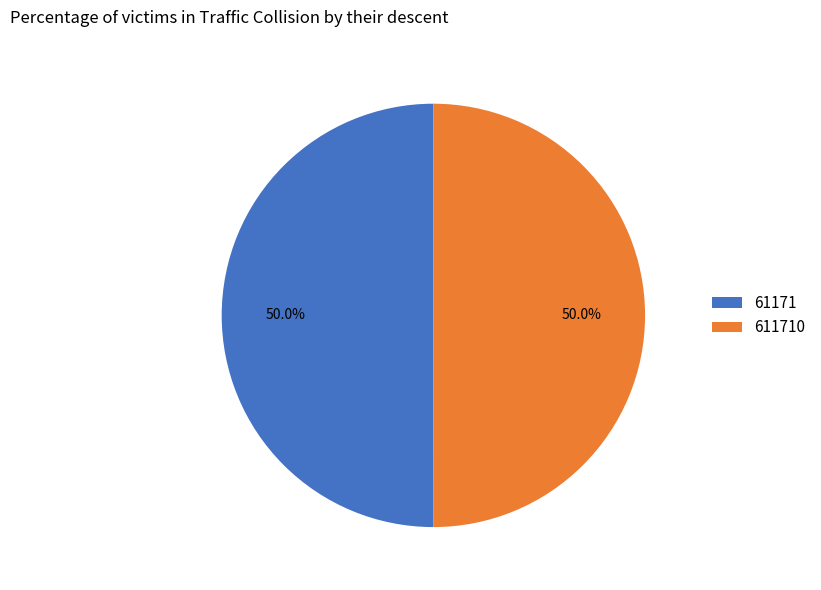

Is it true that 611710 is 59% of the pie?

False